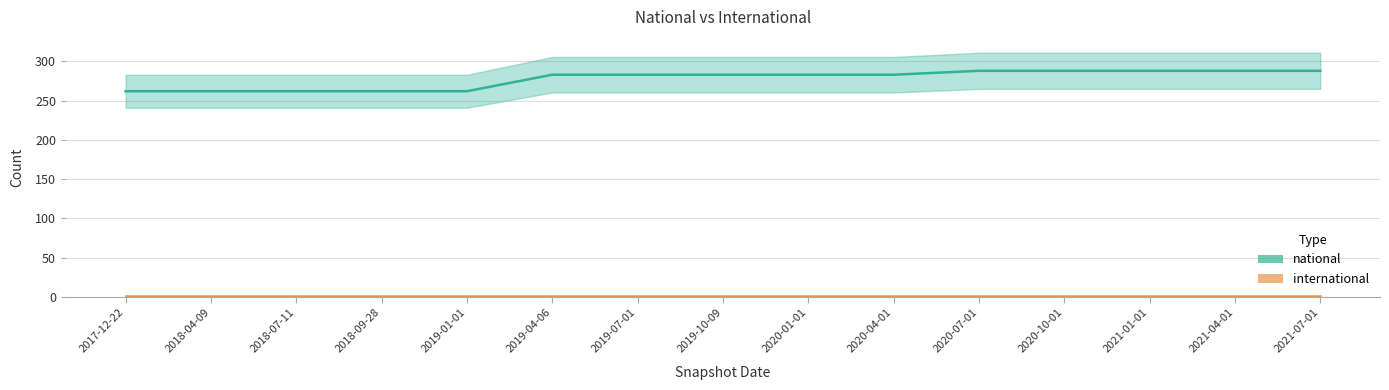

What is the value of the 11th point from the left?

288